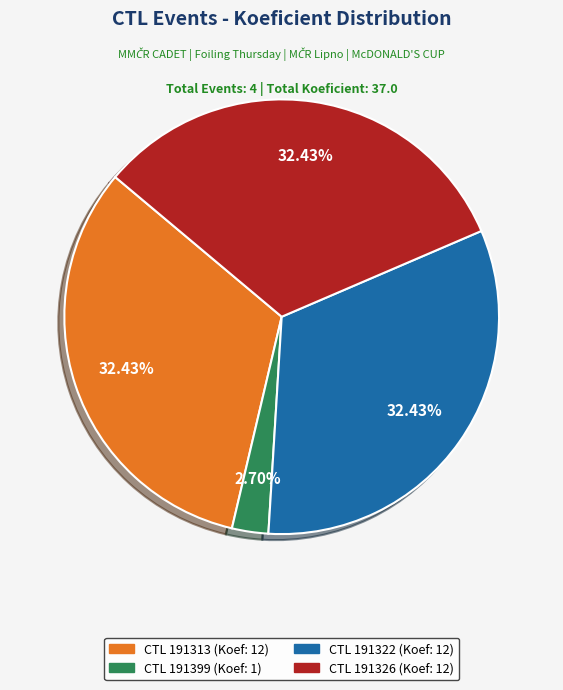

Does any single category account for the majority?

No